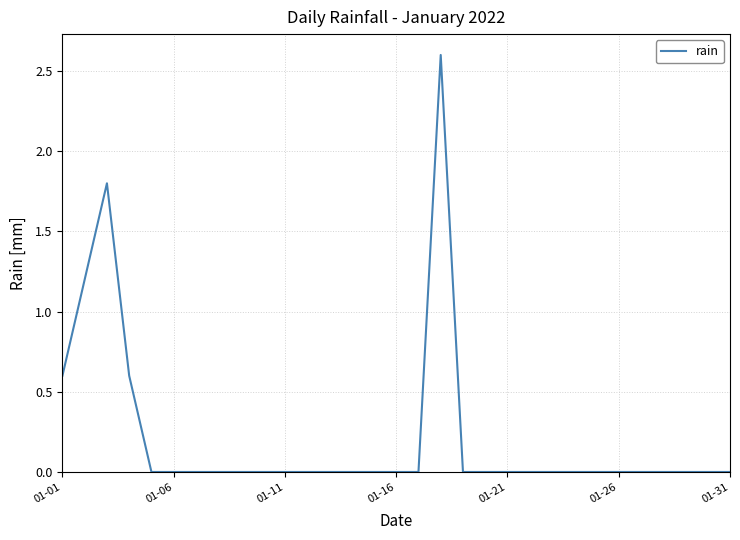

What is the difference between the maximum and minimum values?

2.6